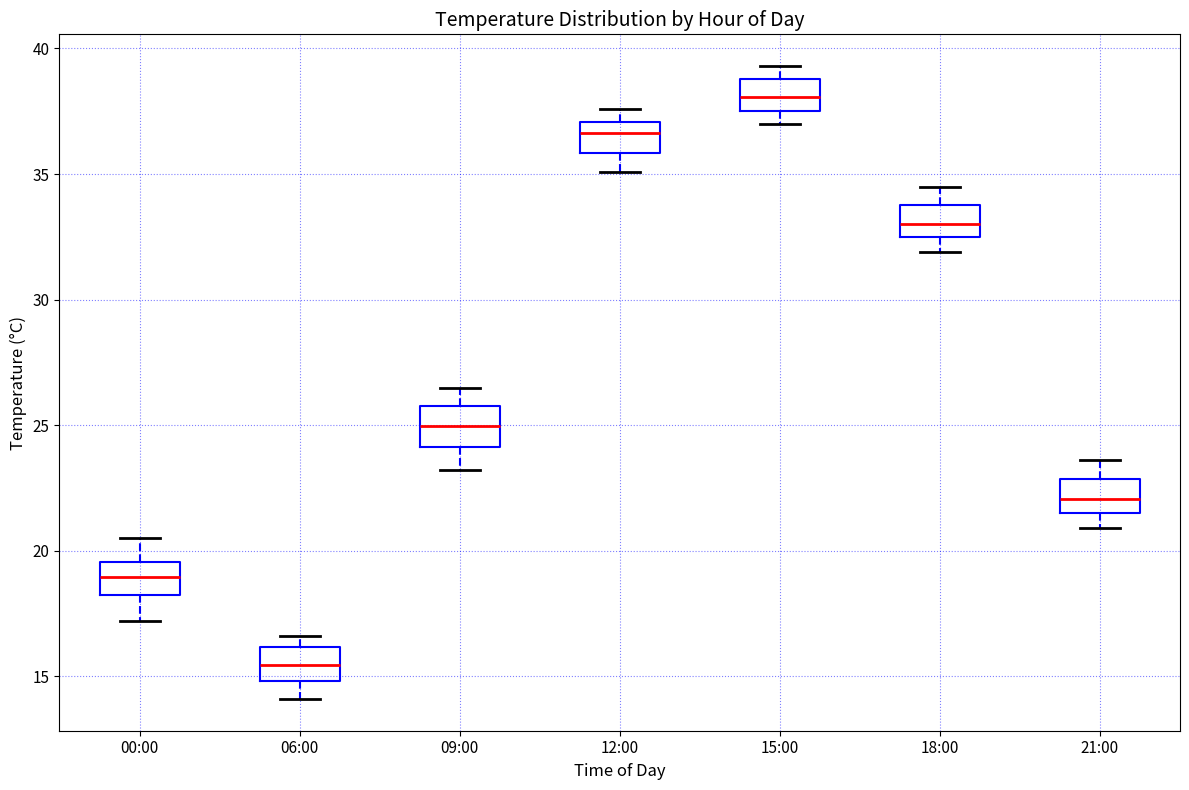

Reading left to right, read every box against the y-axis: the position of its median line, the range the box covers, and the ends of its whiskers. The values are not printed on the chart, so give them approximately, as read against the axis.

00:00: median 19.0, box 18.0 to 19.5, whiskers 17.0 to 20.5
06:00: median 15.5, box 15.0 to 16.0, whiskers 14.0 to 16.5
09:00: median 25.0, box 24.0 to 26.0, whiskers 23.0 to 26.5
12:00: median 36.5, box 36.0 to 37.0, whiskers 35.0 to 37.5
15:00: median 38.0, box 37.5 to 39.0, whiskers 37.0 to 39.5
18:00: median 33.0, box 32.5 to 34.0, whiskers 32.0 to 34.5
21:00: median 22.0, box 21.5 to 23.0, whiskers 21.0 to 23.5